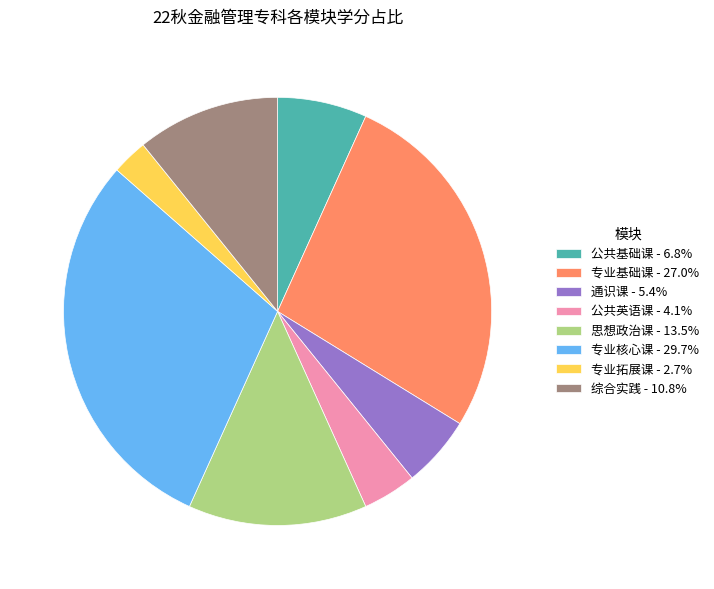

What is the ratio of the value at 专业拓展课 - 2.7% to the value at 公共英语课 - 4.1%?

0.7